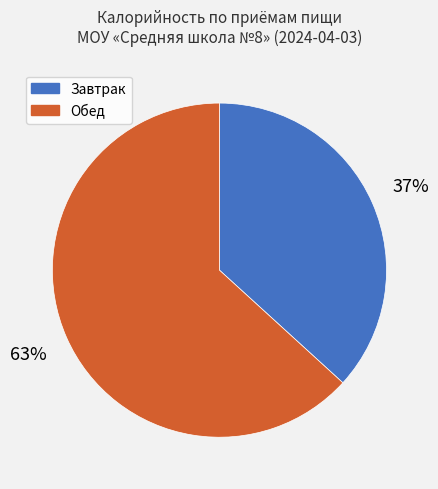

Is there any slice that represents more than half of the pie?

Yes